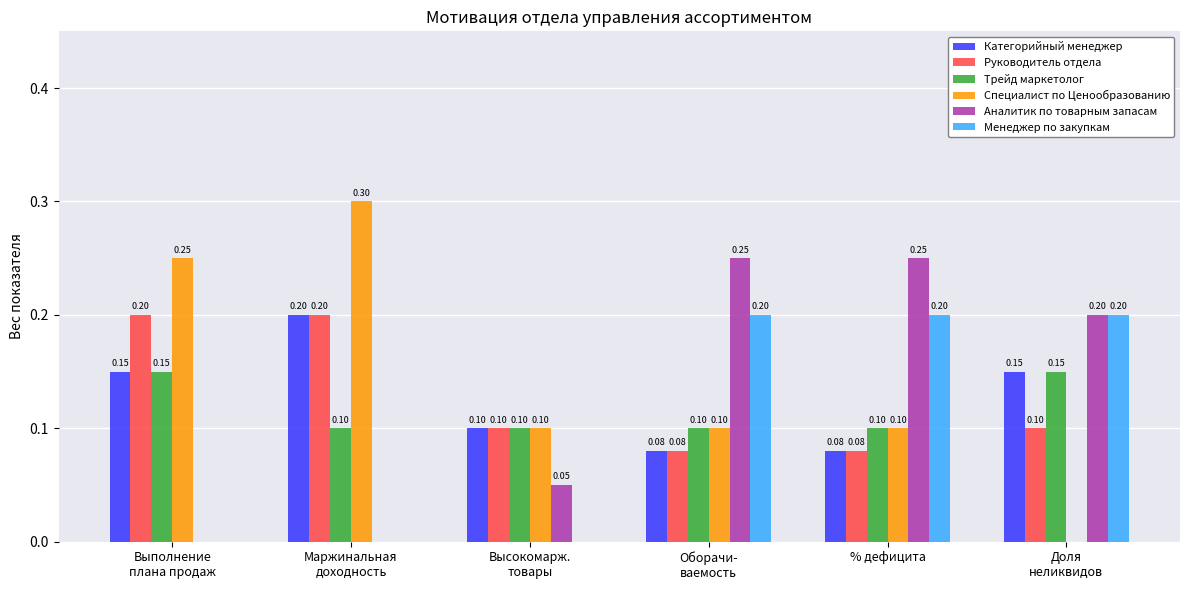

True or false: Специалист по Ценообразованию has a value of 0.3 at Маржинальная
доходность.

True